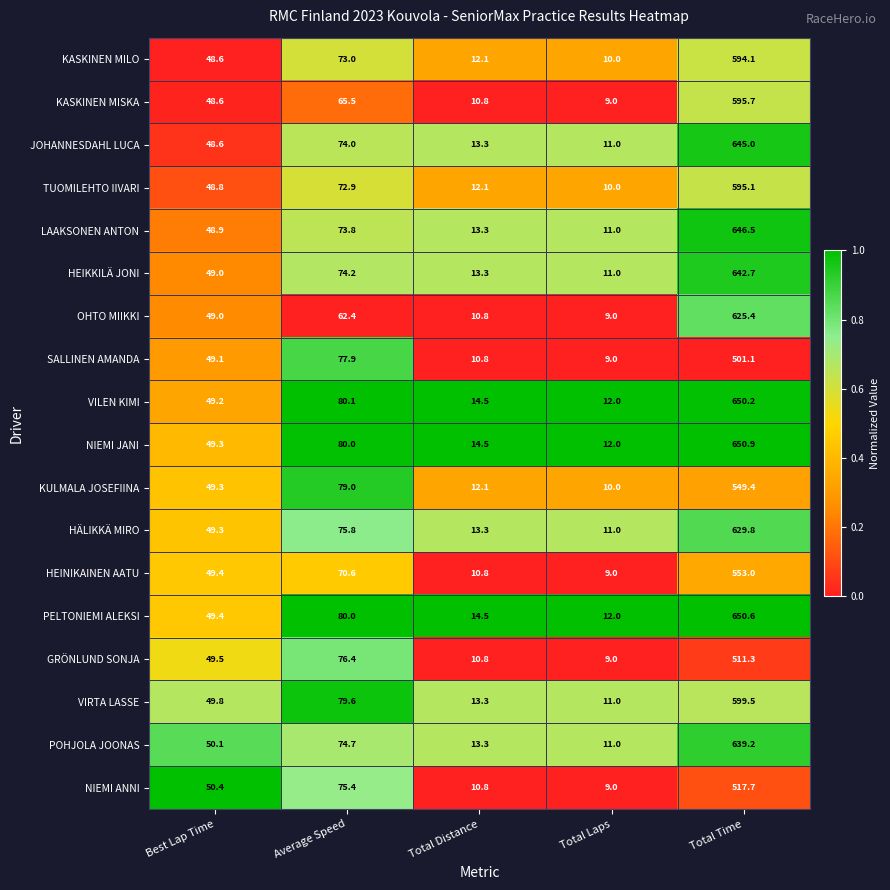

List the series in order of their peak value, highest first.

NIEMI JANI, PELTONIEMI ALEKSI, VILEN KIMI, LAAKSONEN ANTON, JOHANNESDAHL LUCA, HEIKKILÄ JONI, POHJOLA JOONAS, HÄLIKKÄ MIRO, OHTO MIIKKI, VIRTA LASSE, KASKINEN MISKA, TUOMILEHTO IIVARI, KASKINEN MILO, HEINIKAINEN AATU, KULMALA JOSEFIINA, NIEMI ANNI, GRÖNLUND SONJA, SALLINEN AMANDA